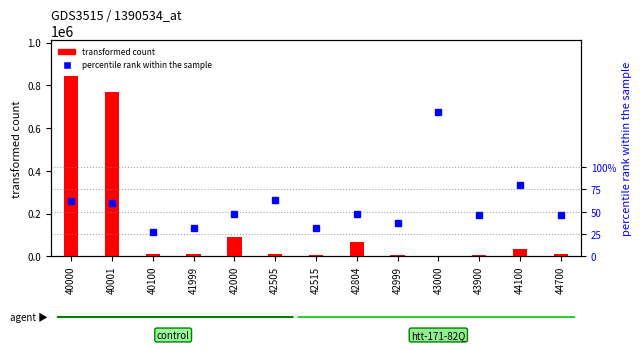

Reading right to left, what are all the values shown in this chart?

transformed count: 44700=12538.0	44100=32524.0	43900=4257.0	43000=1310.0	42999=5990.0	42804=67614.0	42515=4830.0	42505=12040.0	42000=90474.0	41999=11413.0	40100=11081.0	40001=767637.0	40000=843826.0
percentile rank within the sample: 44700=46.1	44100=80.5	43900=46.2	43000=161.7	42999=37.4	42804=47.4	42515=32.0	42505=63.5	42000=47.0	41999=31.5	40100=27.1	40001=60.0	40000=61.8